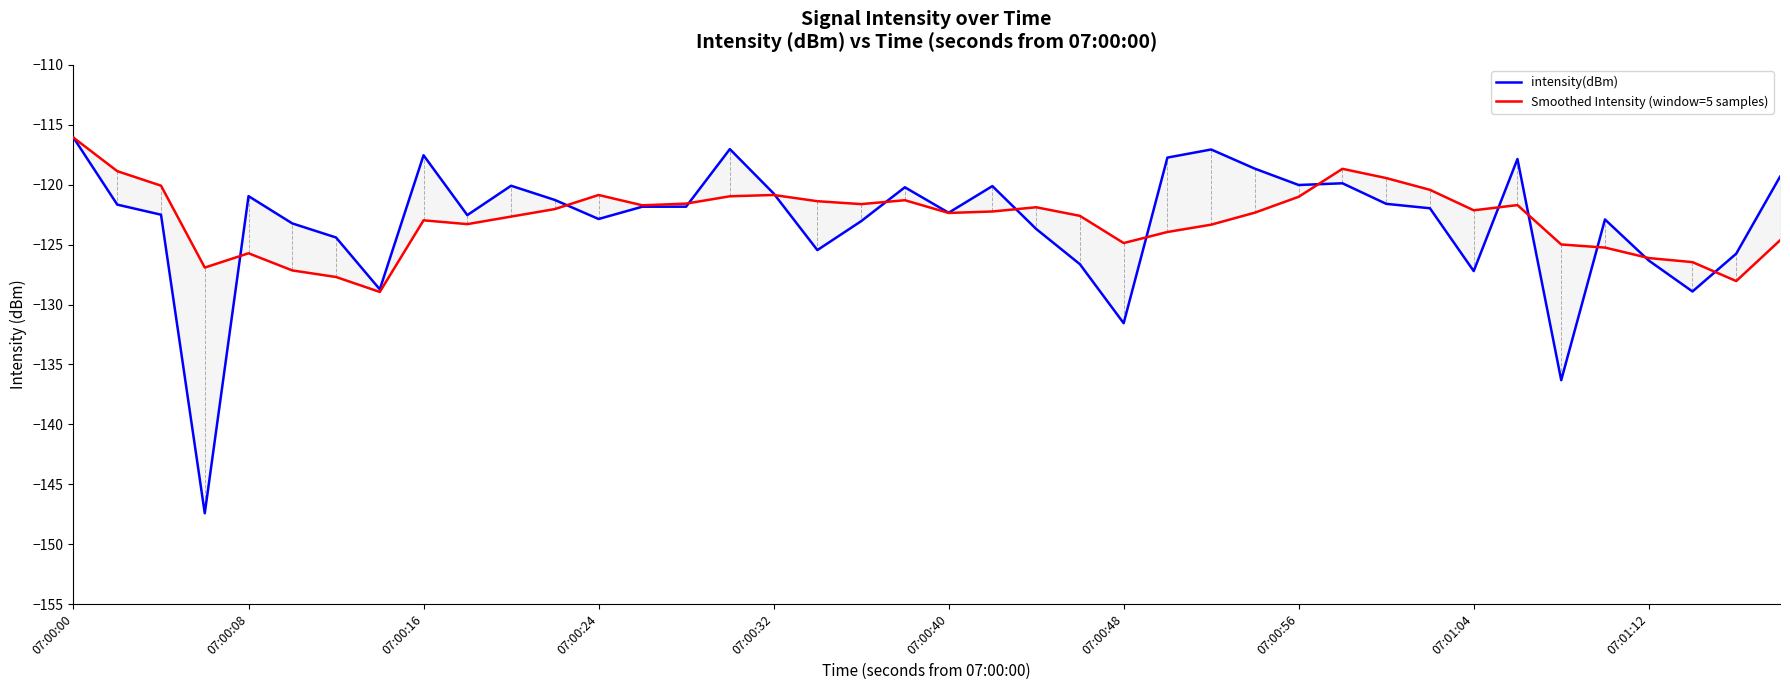

The intensity(dBm) series shows -63.7 at 07:00:16. True or false?

False